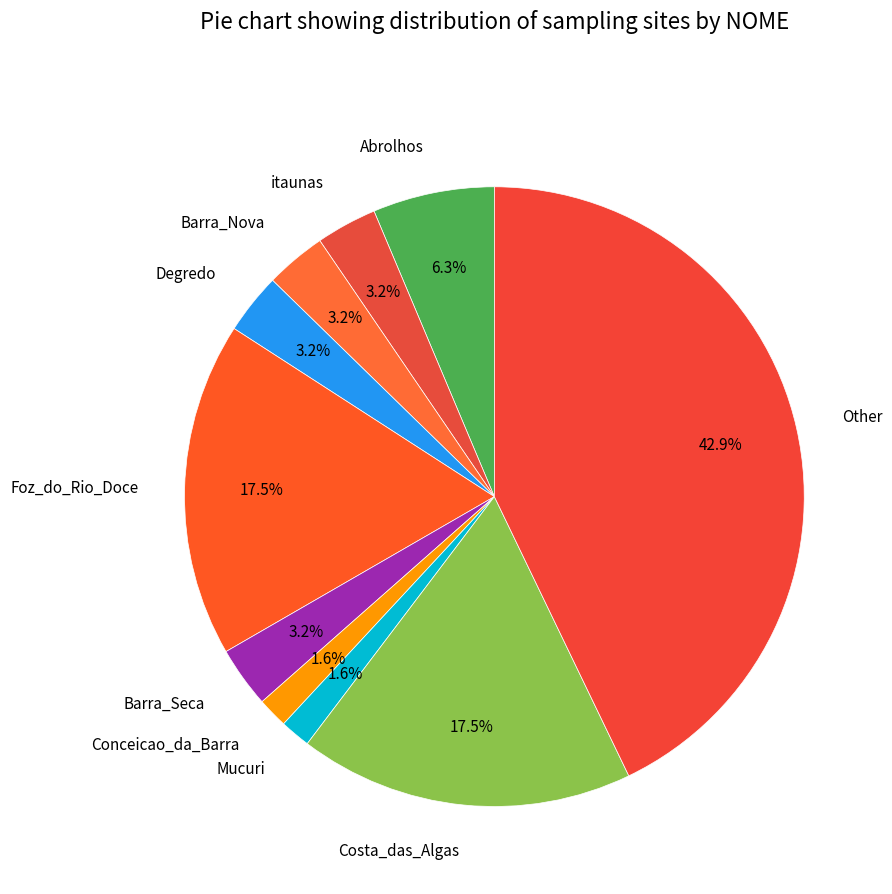

What is the largest slice in the pie chart?

Other